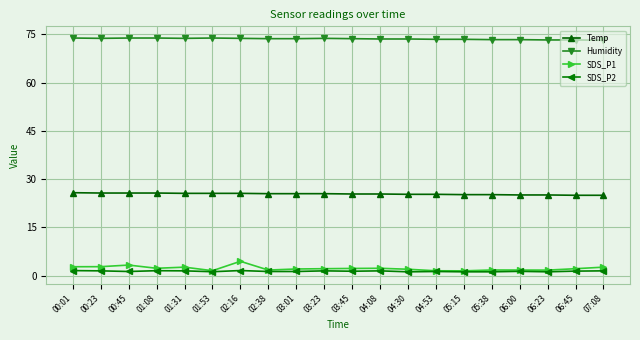

True or false: Temp and Humidity cross at least once.

False